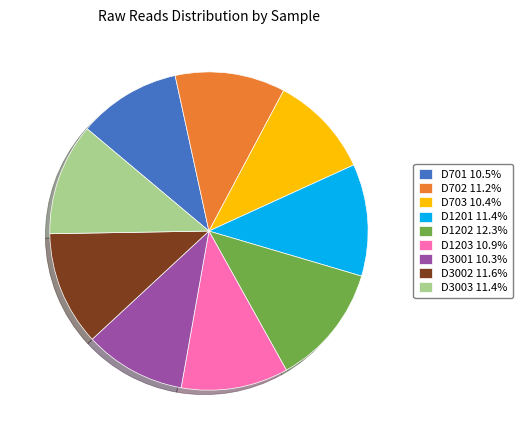

The D702 slice represents 2% of the pie. True or false?

False